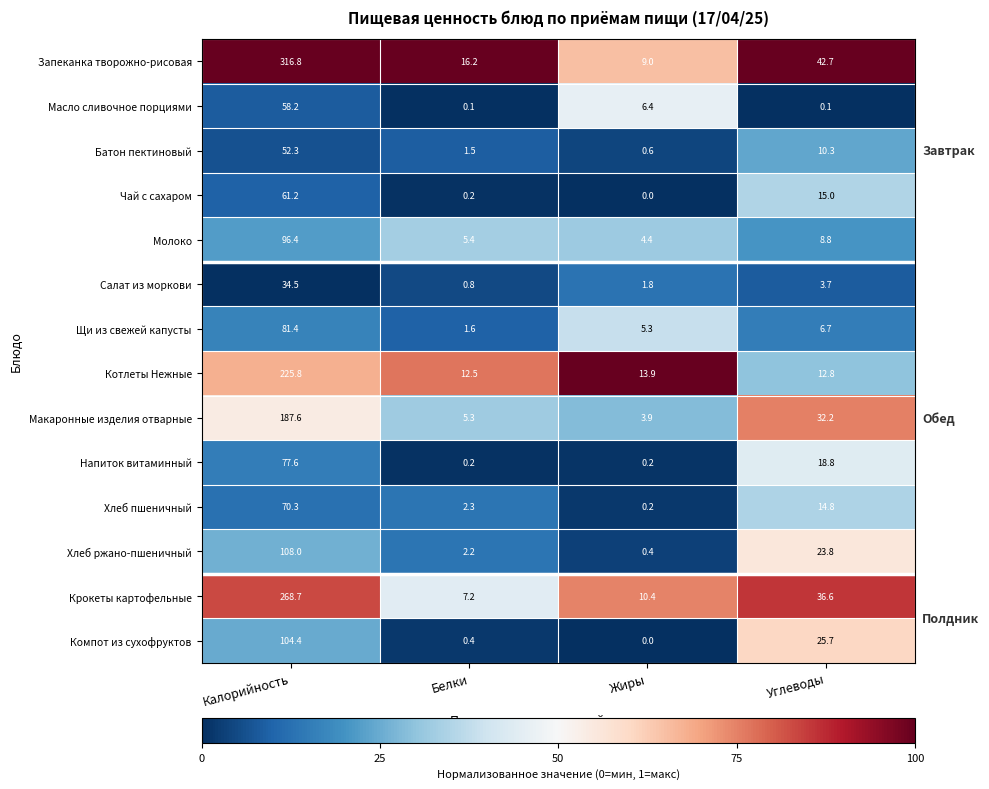

Rank the series at Углеводы from lowest to highest value.

Масло сливочное порциями, Салат из моркови, Щи из свежей капусты, Молоко, Батон пектиновый, Котлеты Нежные, Хлеб пшеничный, Чай с сахаром, Напиток витаминный, Хлеб ржано-пшеничный, Компот из сухофруктов, Макаронные изделия отварные, Крокеты картофельные, Запеканка творожно-рисовая